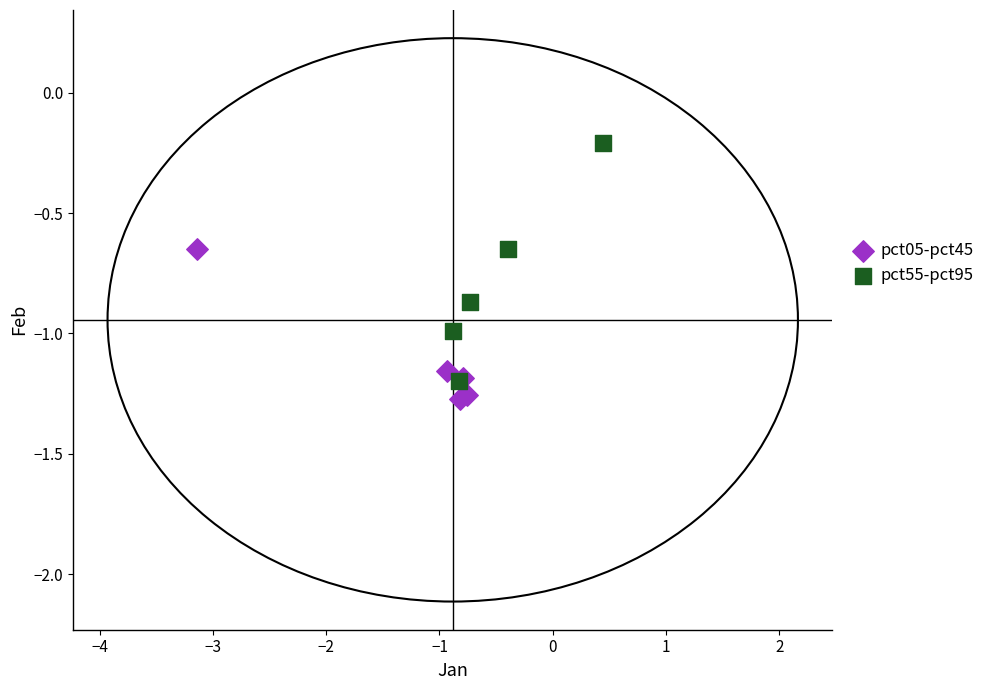

Which series contains the lowest Y value?

pct05-pct45